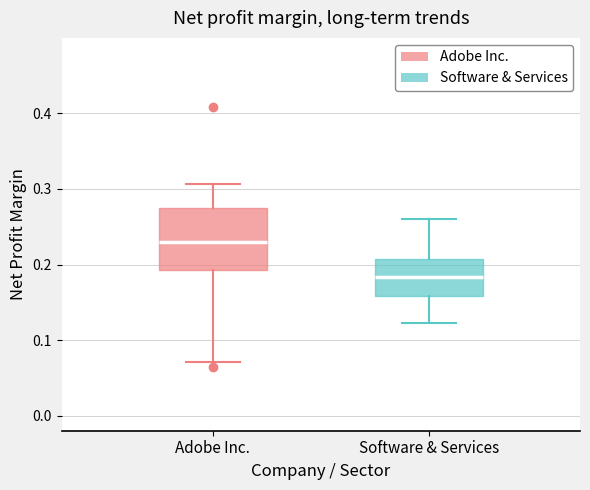

Reading left to right, transcribe this box plot: for each box, give where its median line is, the range the box spans, and where its two whiskers end, as read against the y-axis. The values are not printed on the chart, so give them approximately, as read against the axis.

Adobe Inc.: median 0.23, box 0.19 to 0.27, whiskers 0.07 to 0.31
Software & Services: median 0.18, box 0.16 to 0.21, whiskers 0.12 to 0.26